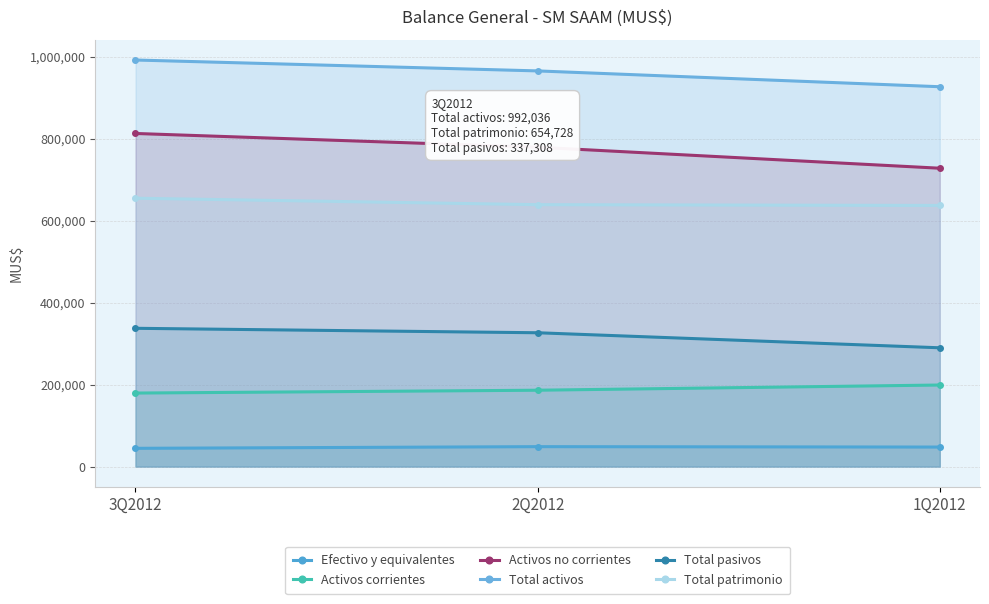

The Activos no corrientes series shows 727947 at 1Q2012. True or false?

True